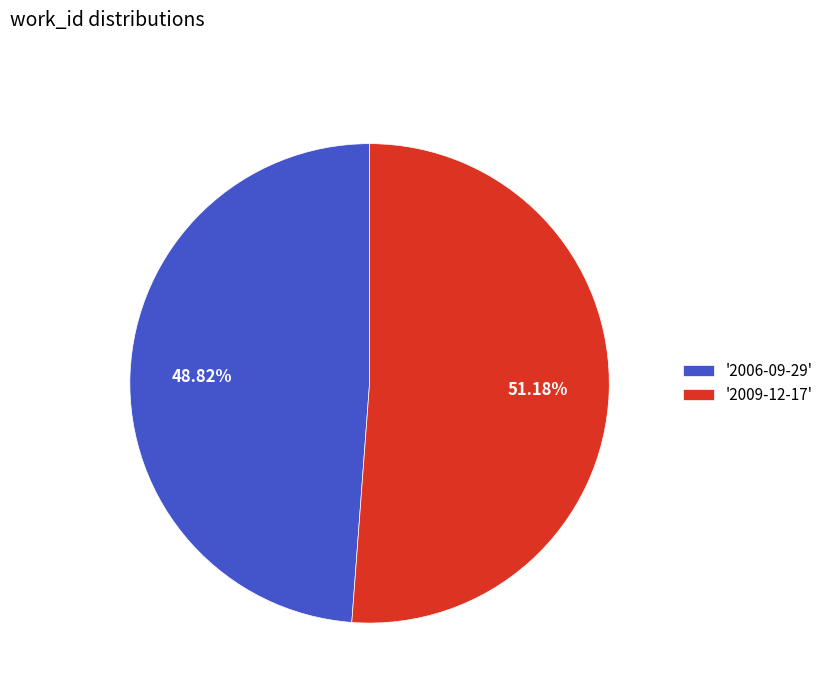

Count the number of slices in the pie.

2